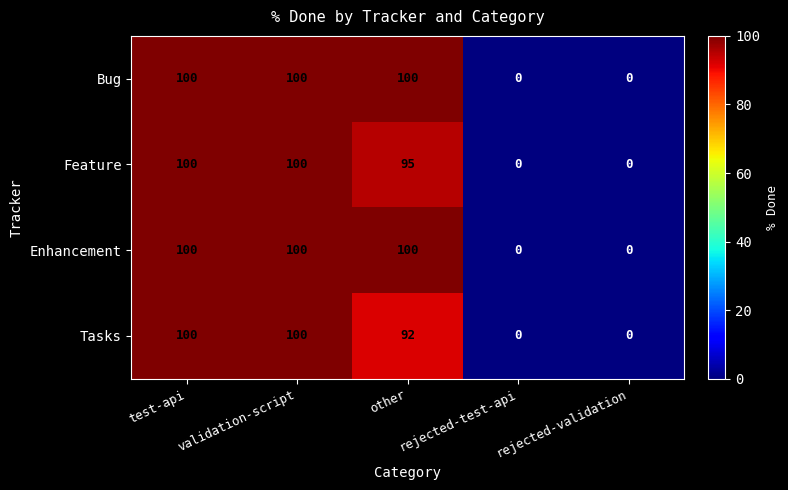

At how many categories does at least one series exceed 36?

3